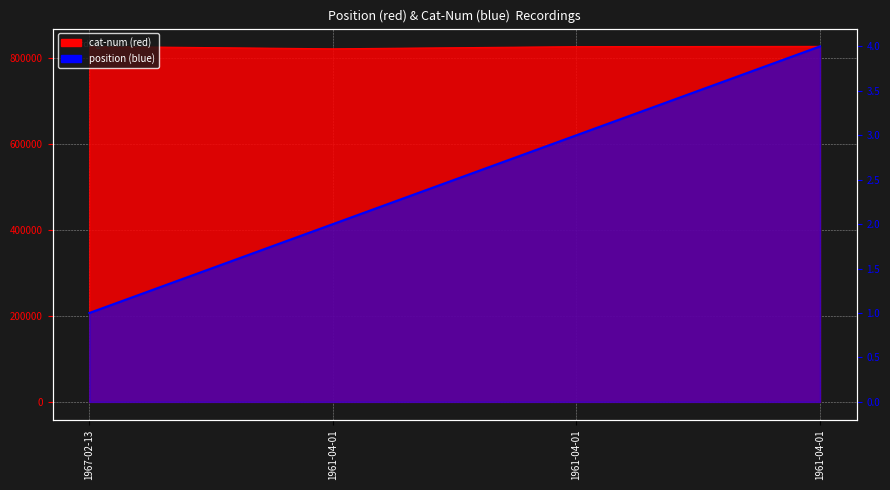

List the series in order of their overall mean, lowest first.

position, cat-num